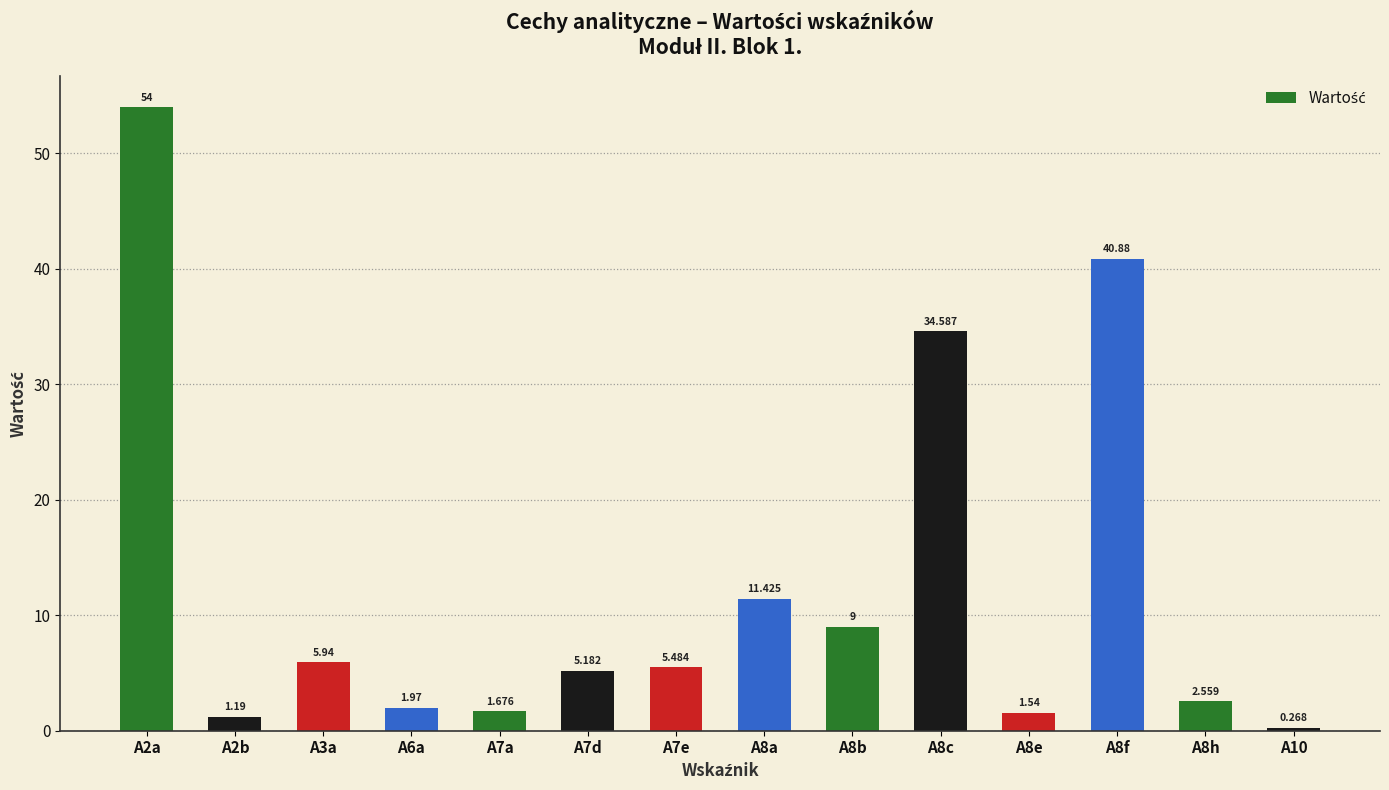

Between A7e and A3a, which is larger?

A3a